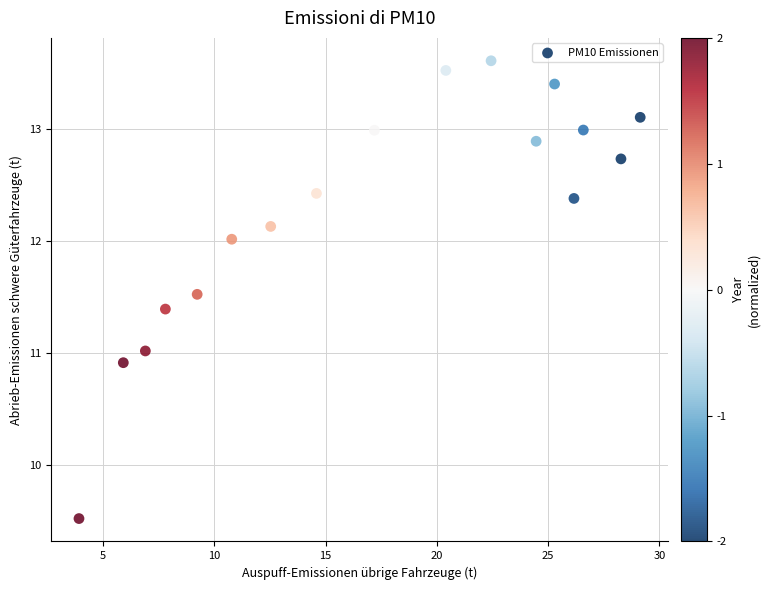

What is the range of Y values (max minus min)?

4.1